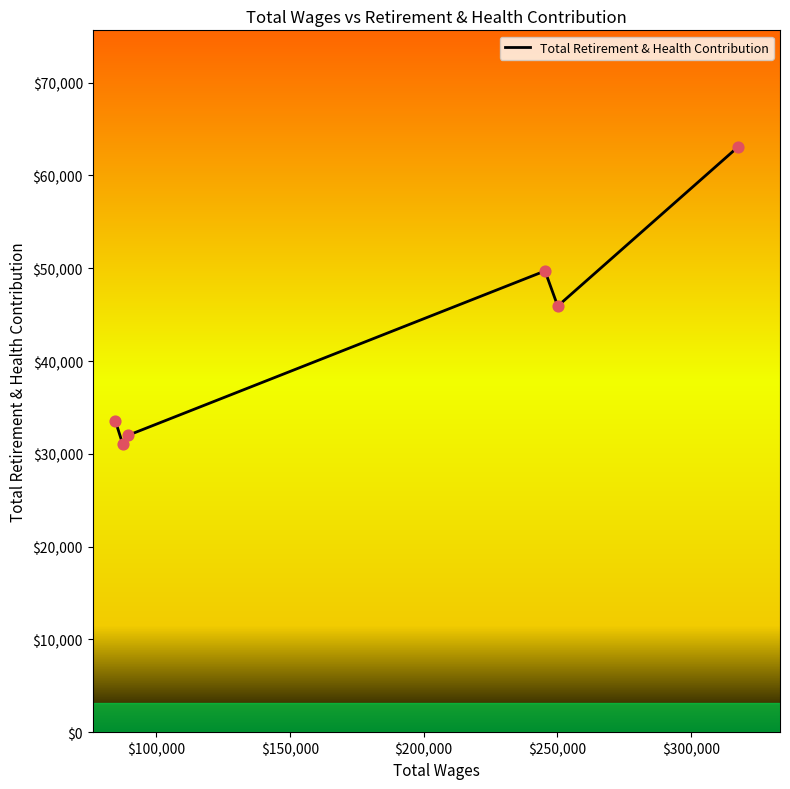

True or false: the data has more than 0 interior local peaks.

True